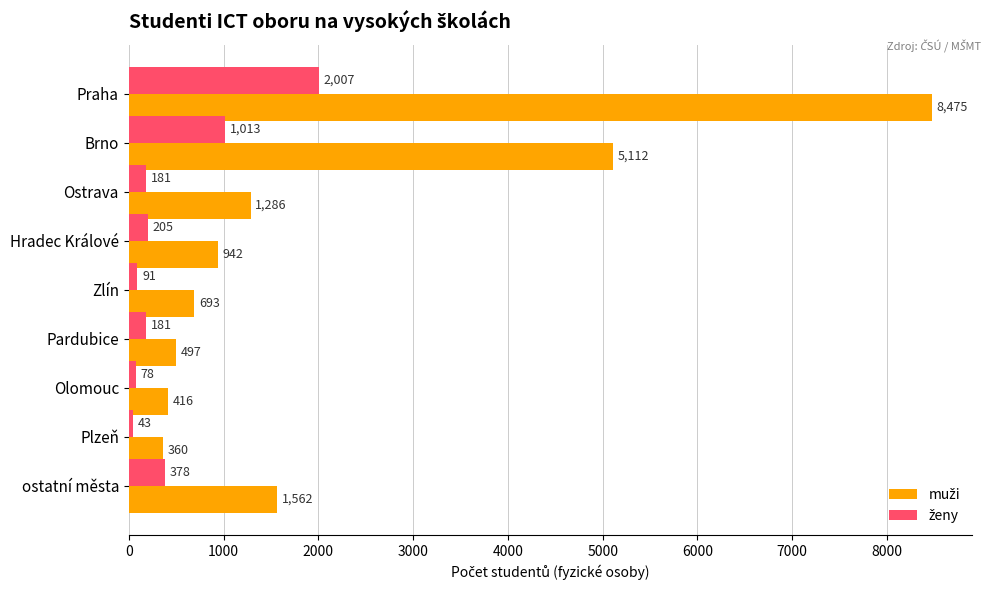

At which category is the sum across all series the highest?

Praha